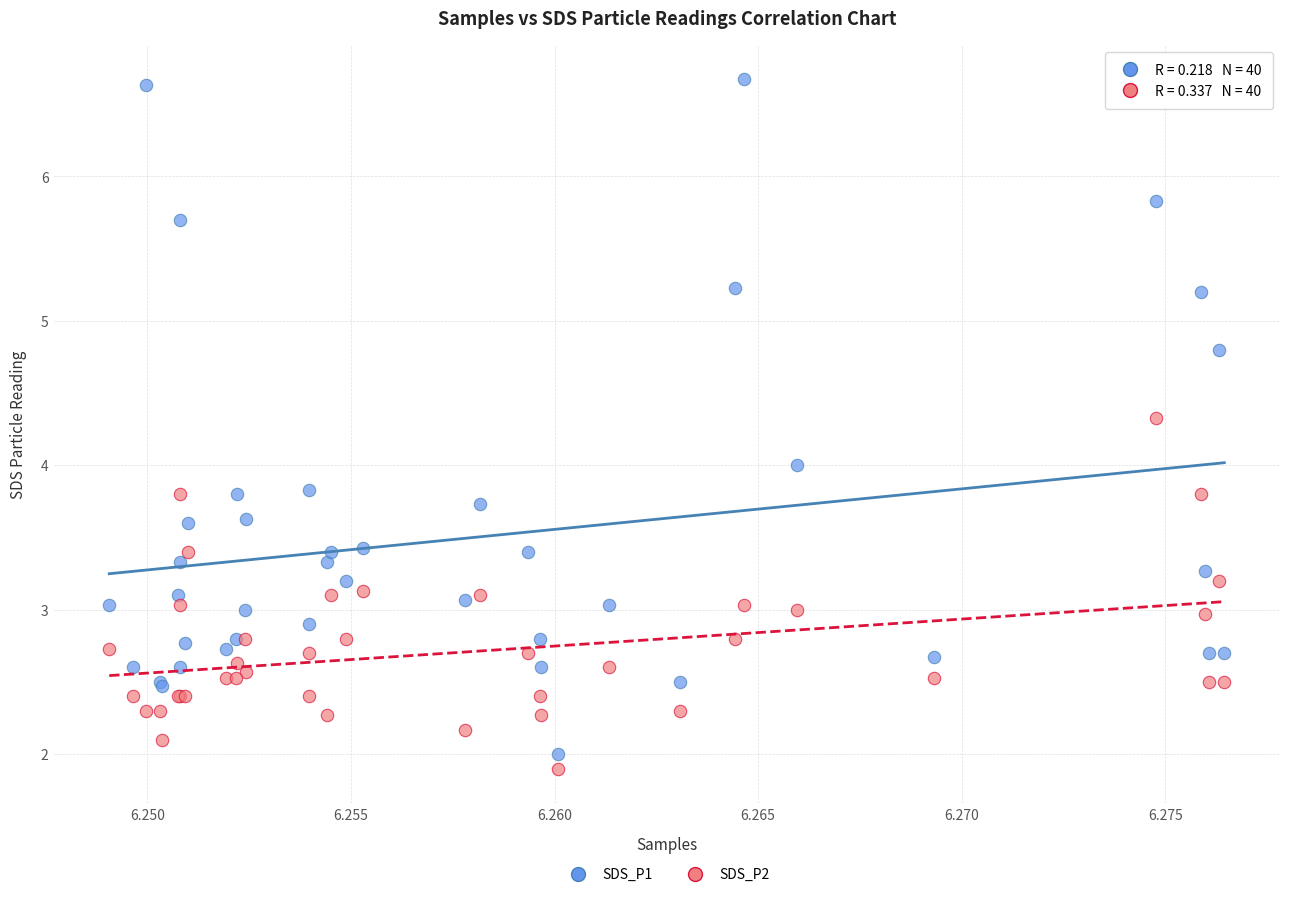

What are all the series names shown in the legend?

SDS_P1, SDS_P2